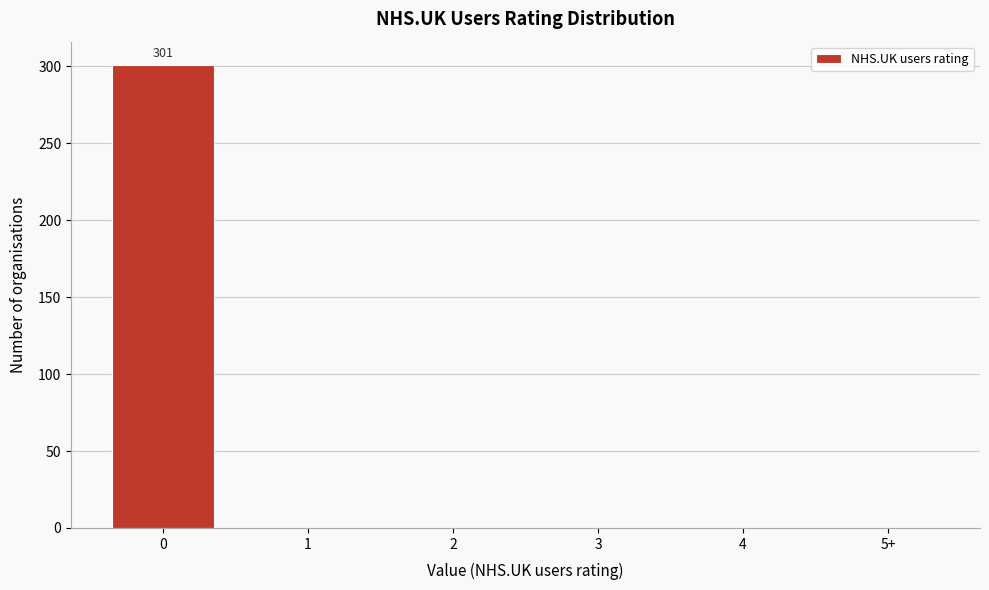

Reading left to right, what are all the values shown in this chart?

0=301	1=0	2=0	3=0	4=0	5+=0